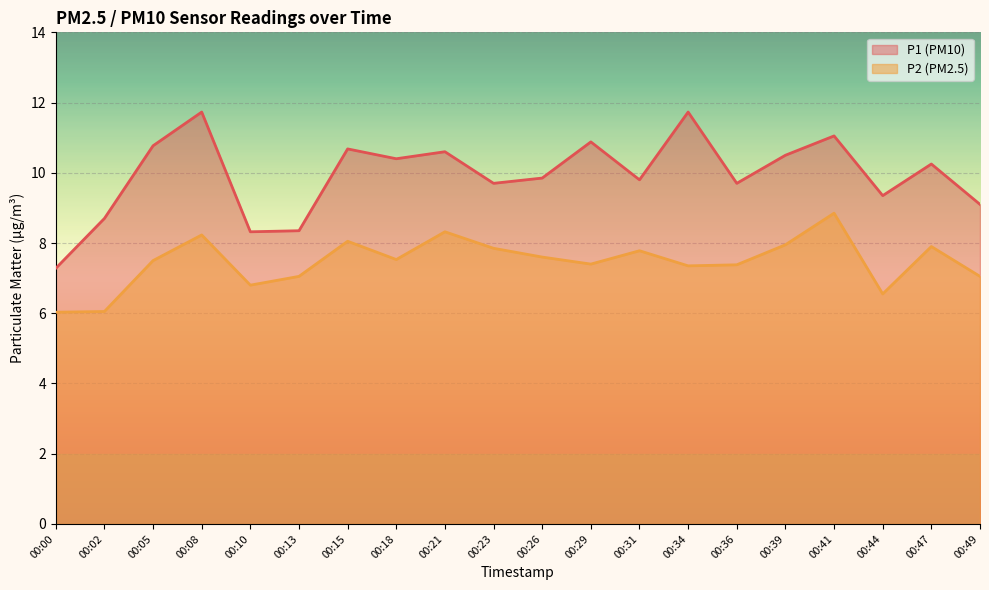

Where is the first local minimum for P1?

00:10